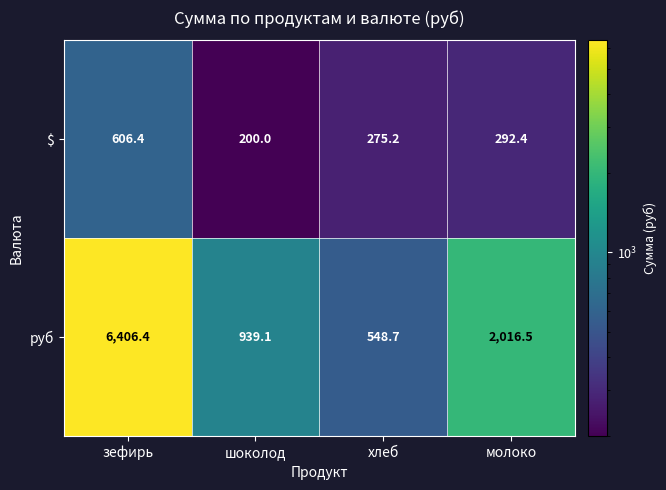

What is the highest value of the $ series?

606.4